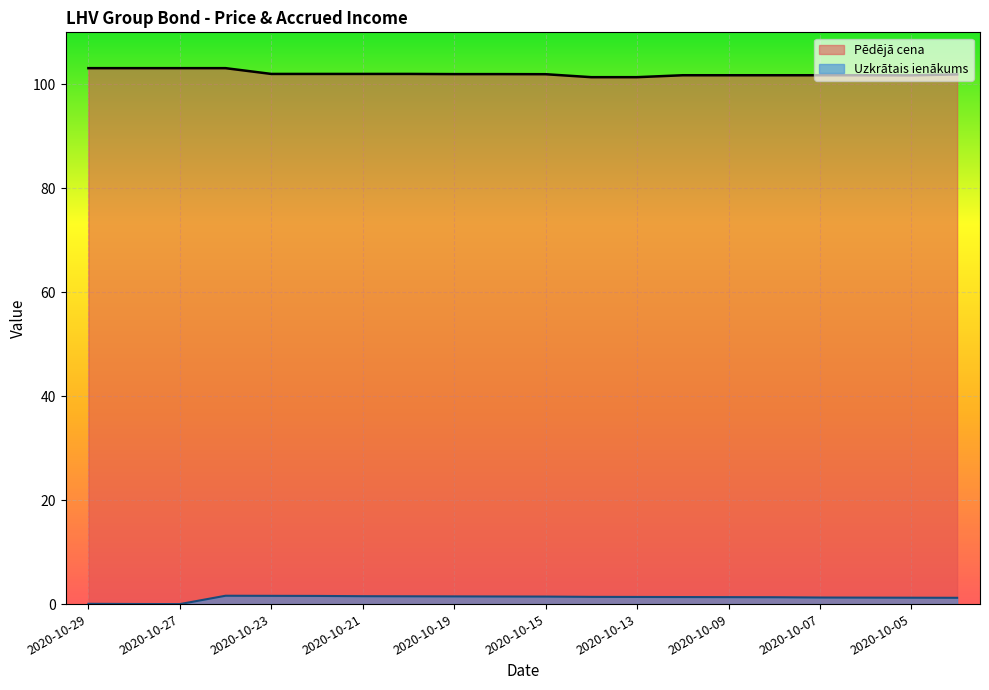

What is the difference between the Pēdējā cena values at 2020-10-13 and 2020-10-19?

0.6